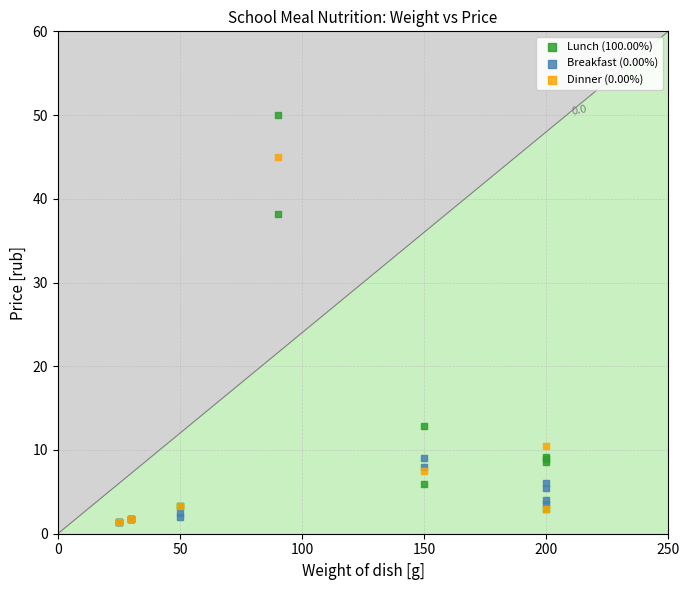

What are all the series names shown in the legend?

Lunch (100.00%), Breakfast (0.00%), Dinner (0.00%)